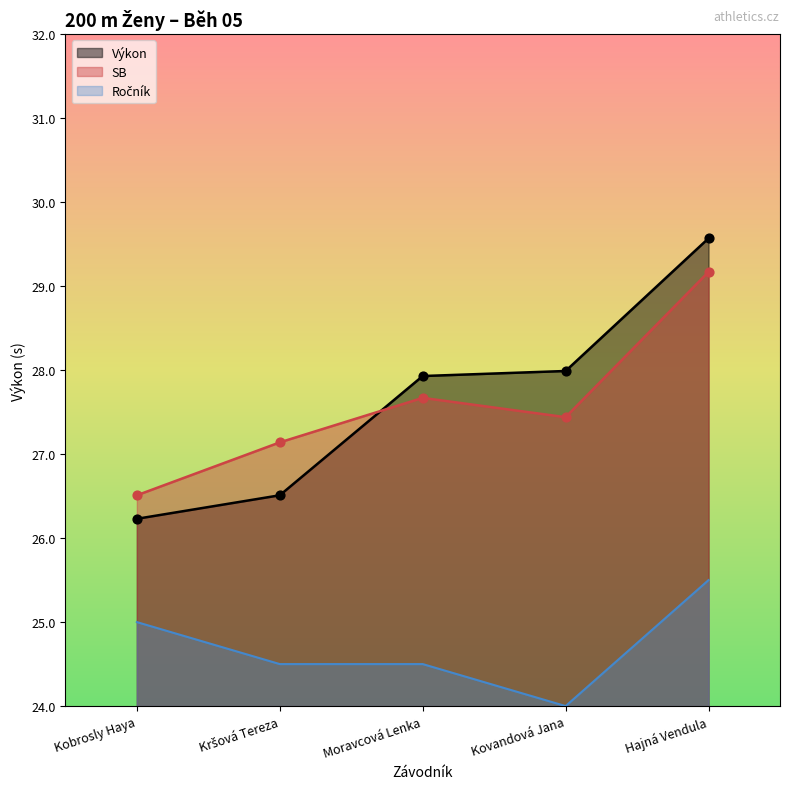

What is the total value across all series at Hajná Vendula?

84.2